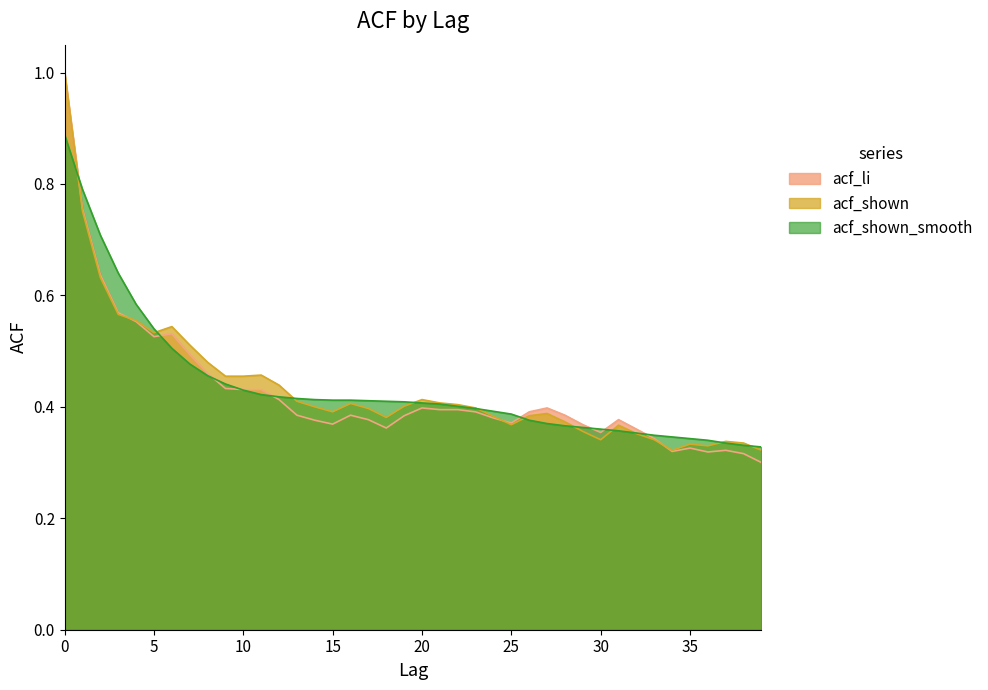

How many acf_li values are between 0 and 1?

40